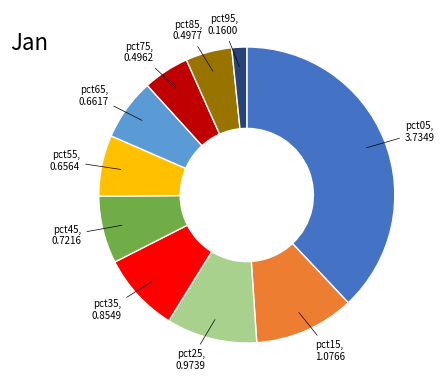

Is there a majority slice in this chart?

No